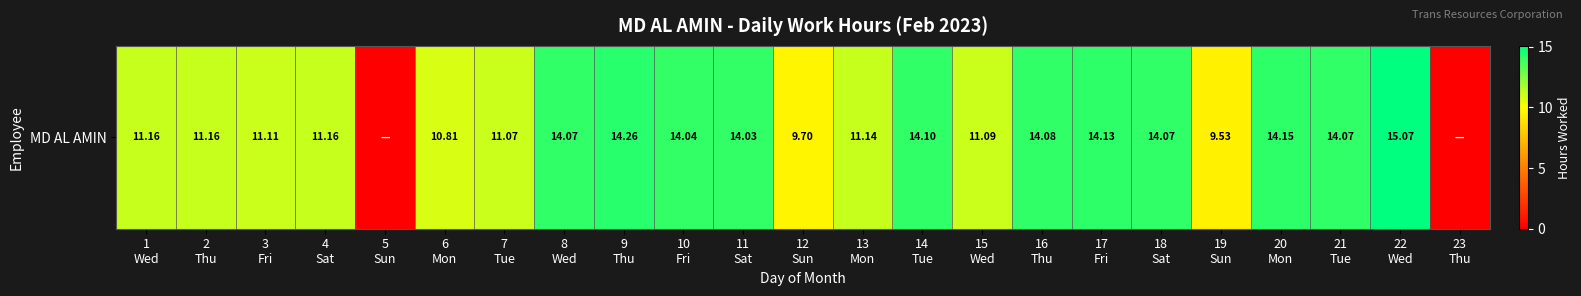

Reading right to left, what are all the values shown in this chart?

0.0	15.1	14.1	14.2	9.5	14.1	14.1	14.1	11.1	14.1	11.1	9.7	14.0	14.0	14.3	14.1	11.1	10.8	0.0	11.2	11.1	11.2	11.2